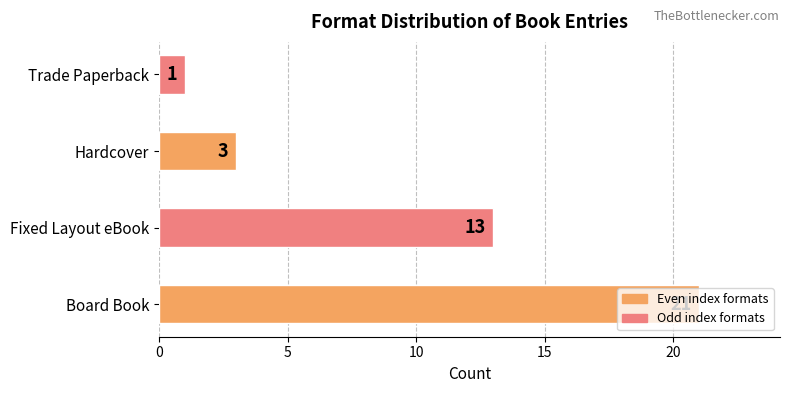

What is the change in value from Fixed Layout eBook to Hardcover?

-10